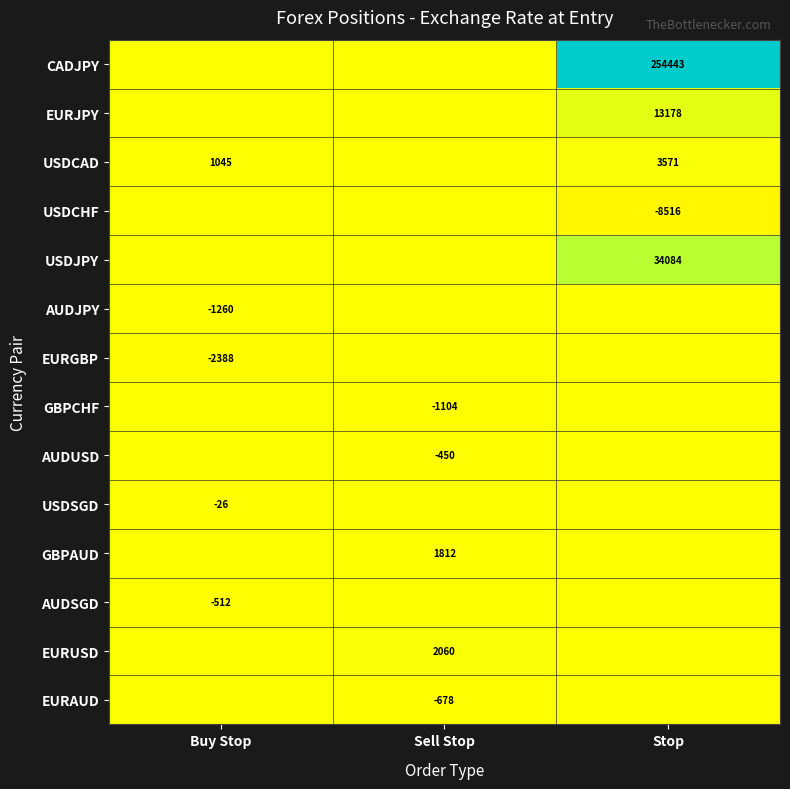

Is the value of GBPCHF at Sell Stop greater than the value of USDCAD at Buy Stop?

No